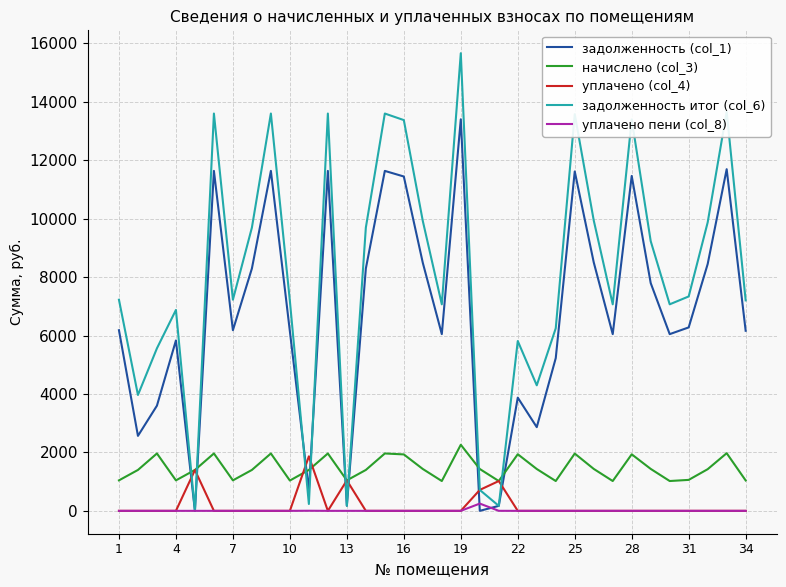

Which series has the largest total across all categories?

задолженность итог (col_6)